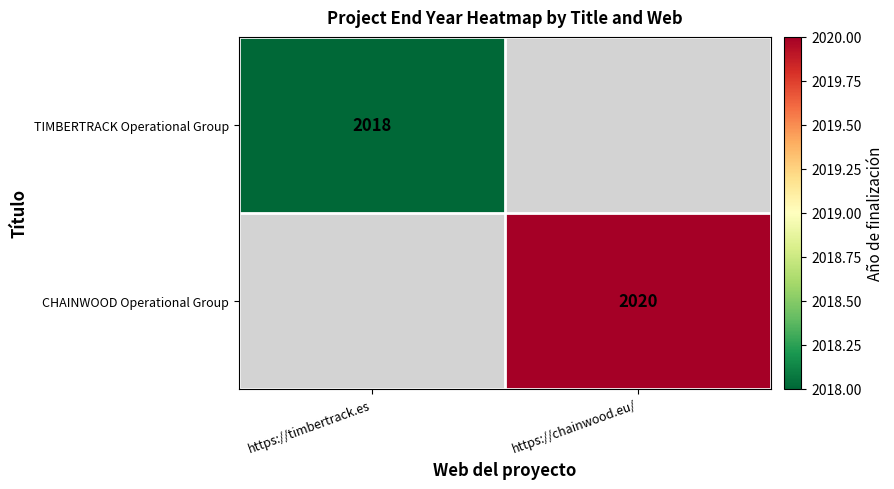

At how many categories does at least one series exceed 2019?

1